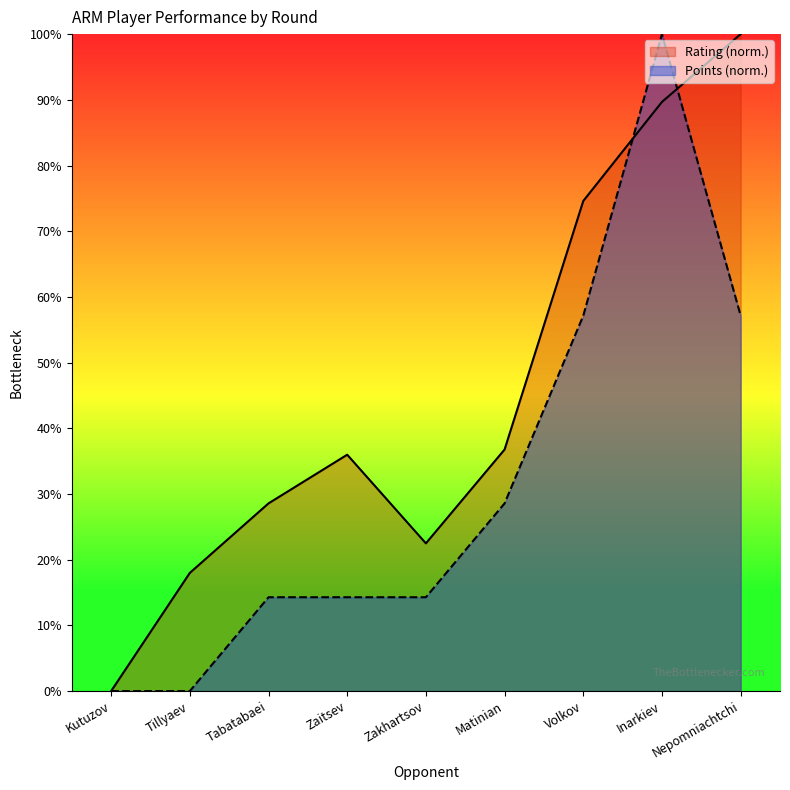

True or false: Points has more than 1 interior local peaks.

False